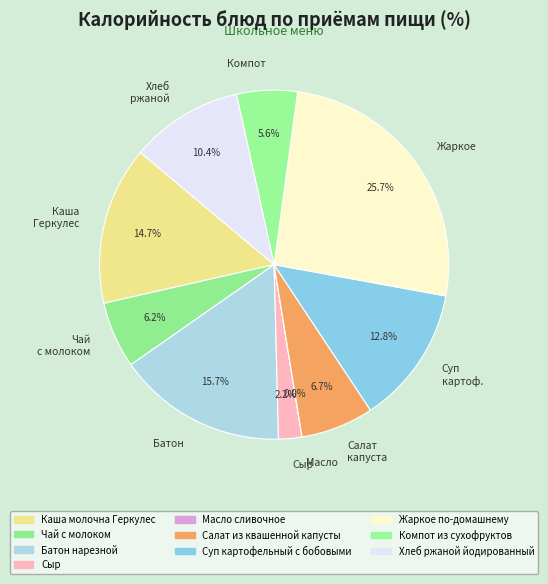

Between Компот and Чай с молоком, which is larger?

Чай с молоком